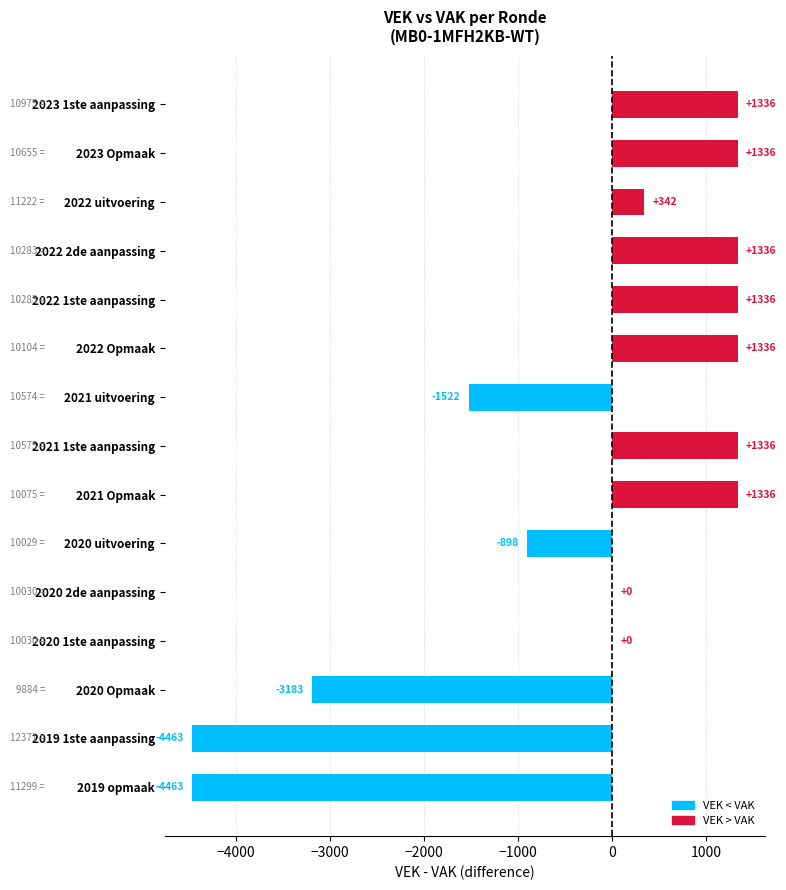

What value does the data have at 2023 Opmaak, to the nearest 10?

1340